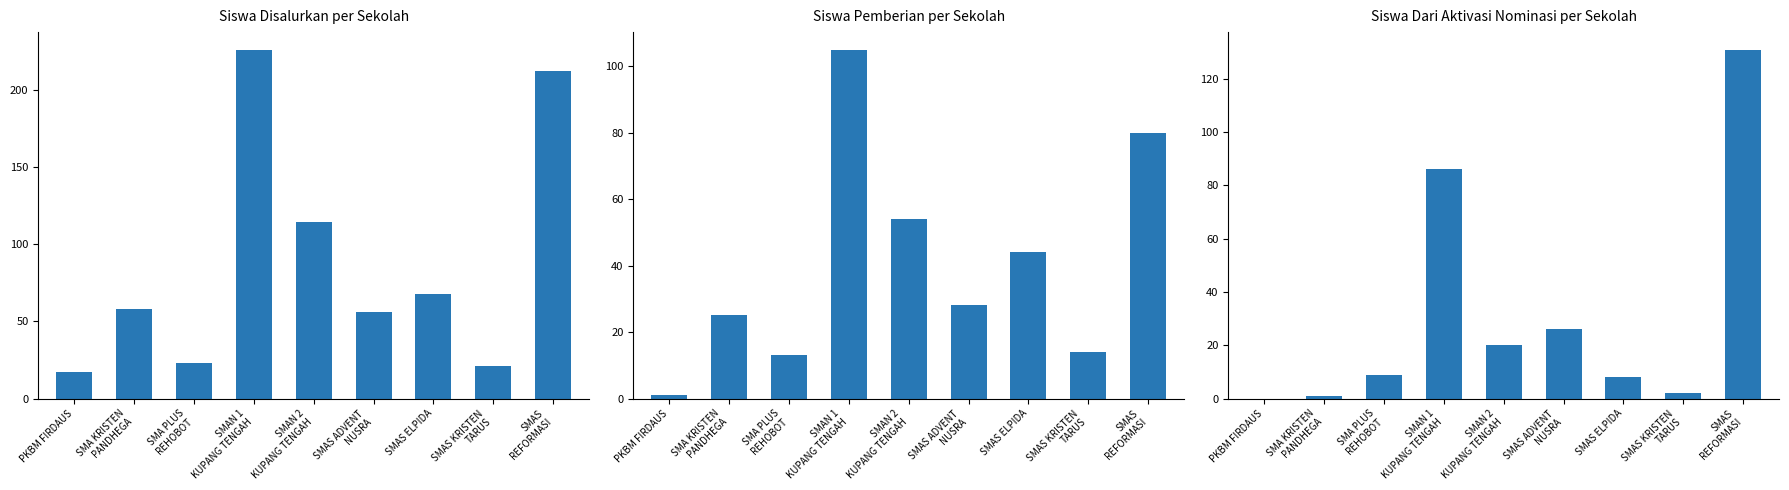

Which series has the widest spread of values?

Siswa Disalurkan